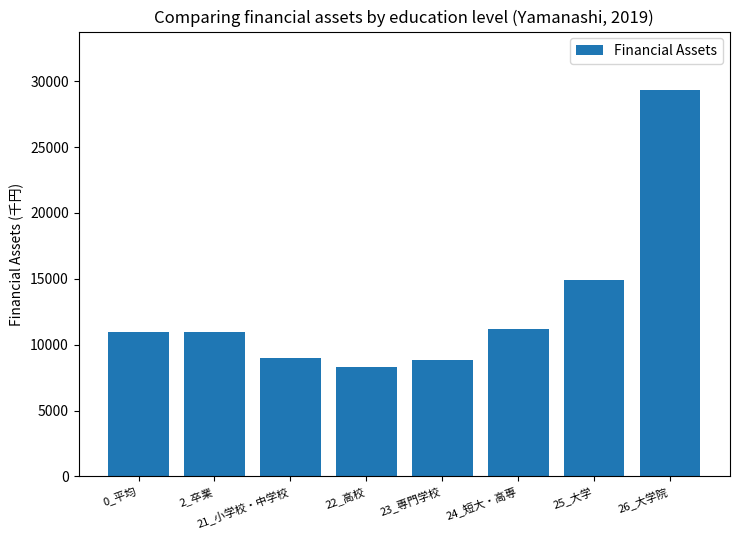

What is the label of the 7th bar from the left?

25_大学